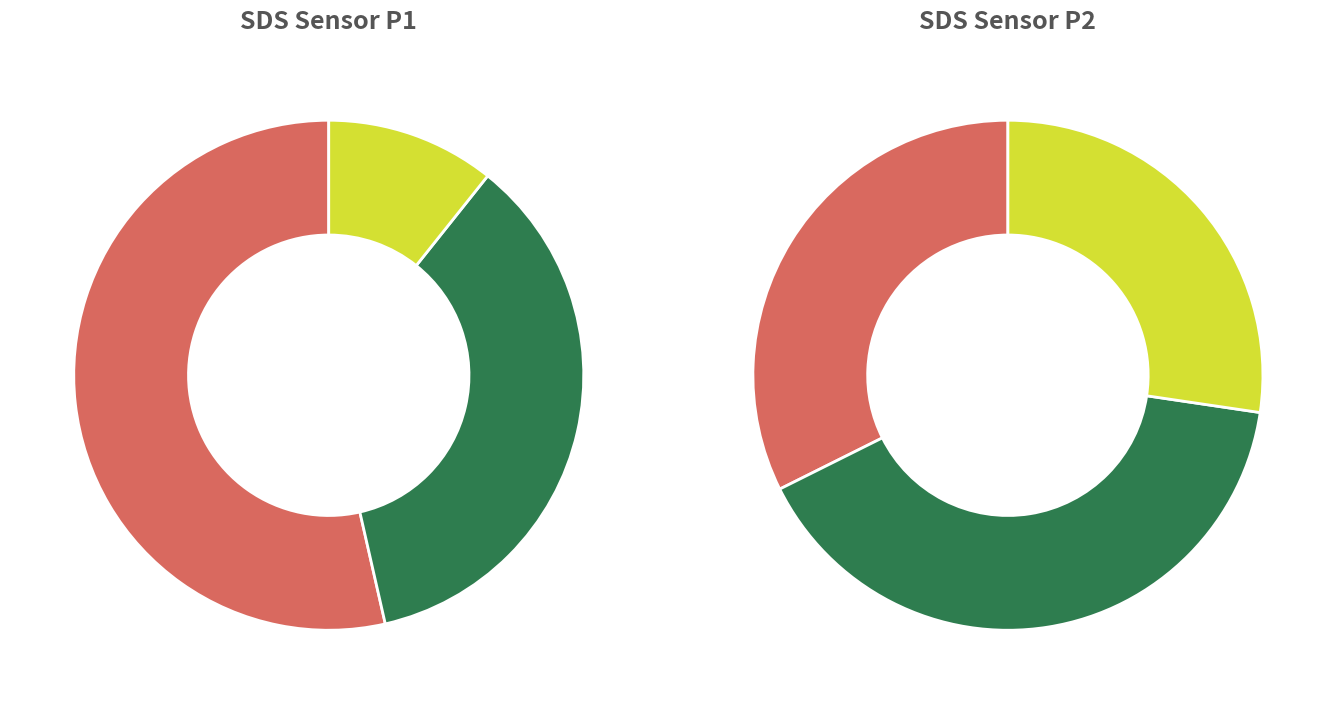

How much of the chart is everything except 28?

97.6%